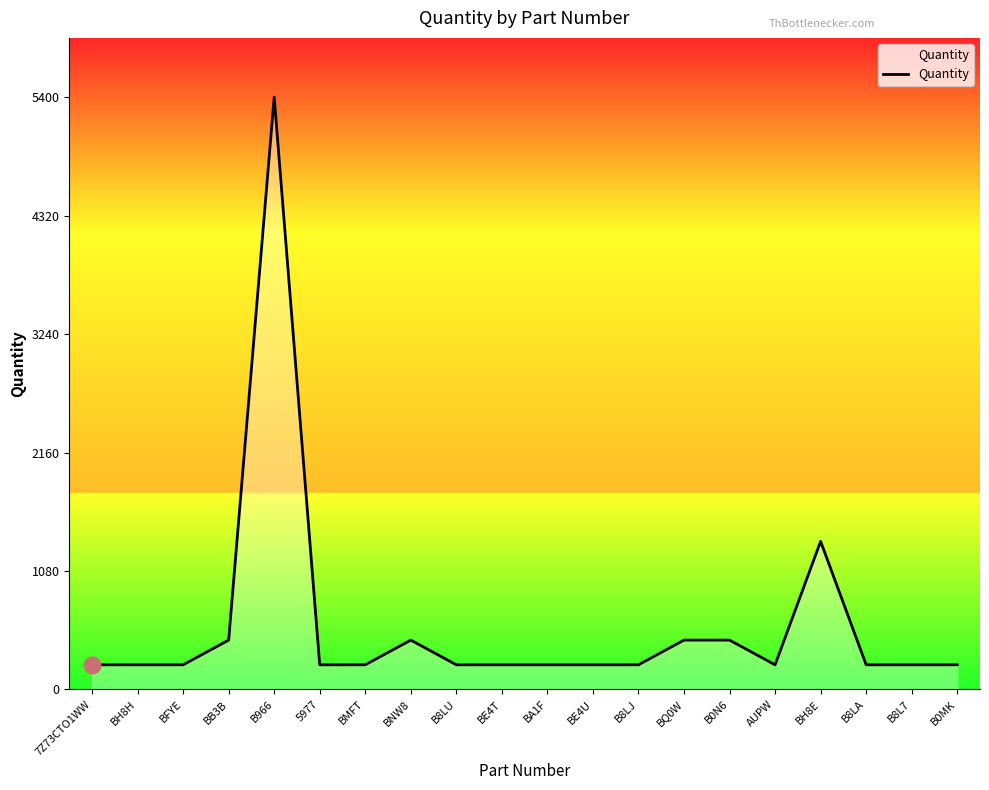

The value at BQ0W is 450. True or false?

True